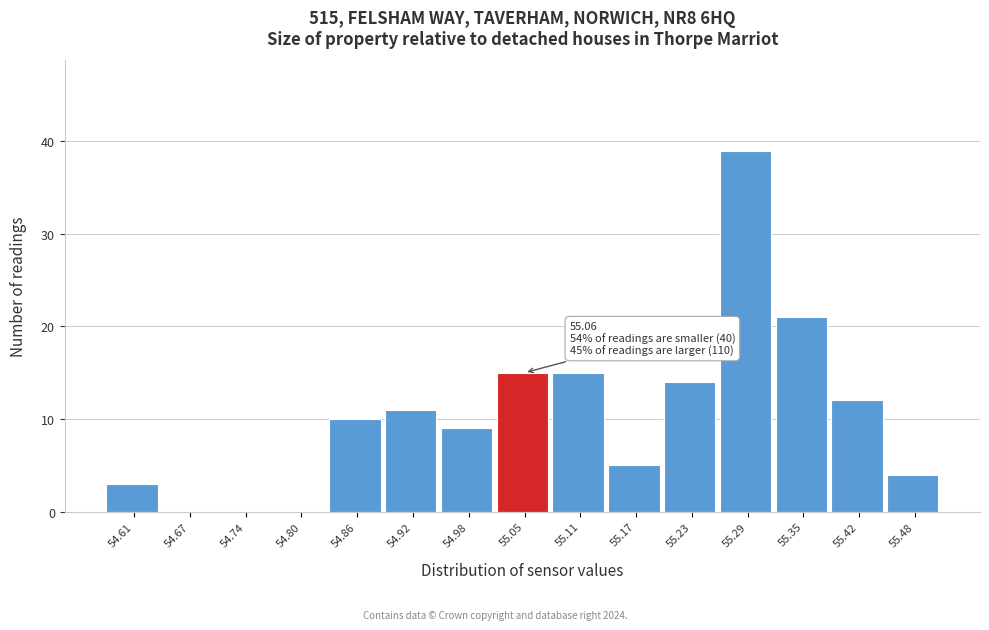

Which range on the x-axis has the tallest bar?

55.262 to 55.324